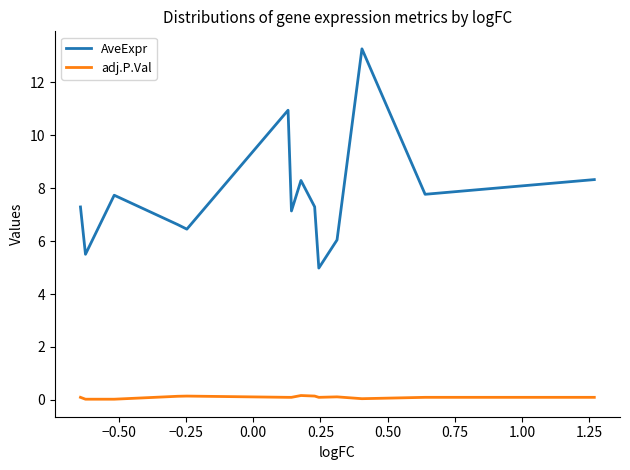

What is the lowest value of the AveExpr series?

5.0